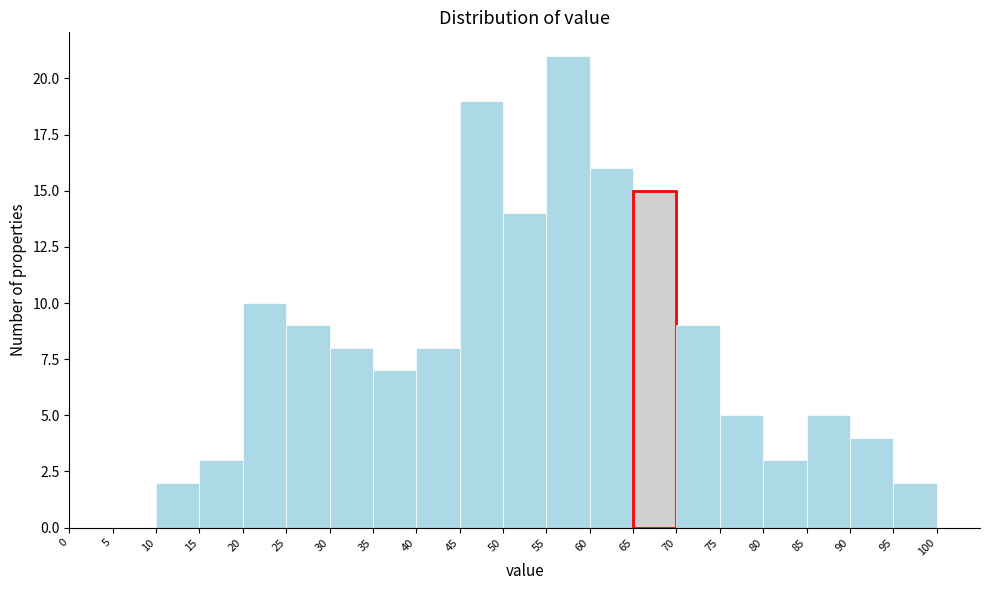

How tall is the bar that spans 70 to 75 on the x-axis? The values are not printed on the chart, so give them approximately, as read against the axis.

9